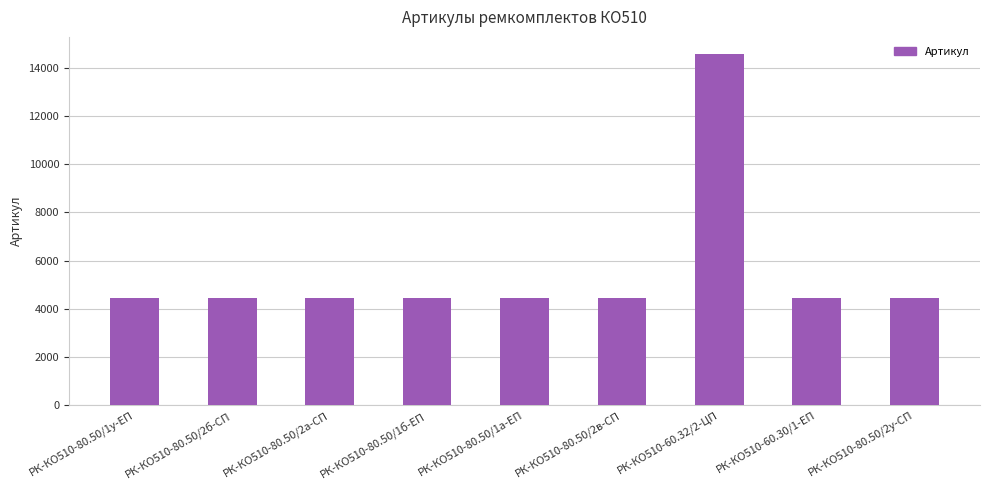

The value at РК-КО510-80.50/2в-СП is 4453. True or false?

True